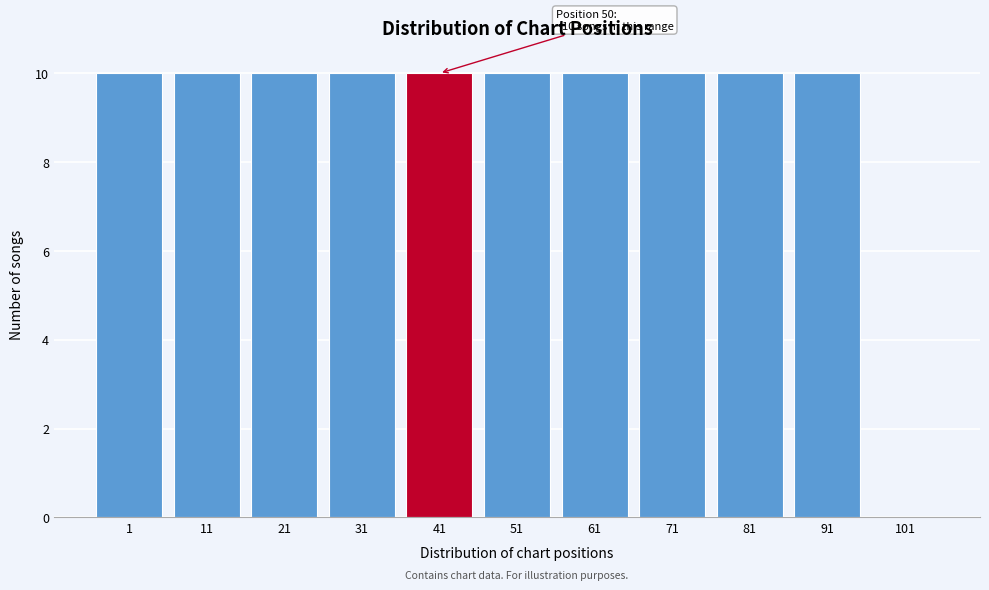

Reading left to right, extract all data points from this chart.

1=10	11=10	21=10	31=10	41=10	51=10	61=10	71=10	81=10	91=10	101=0